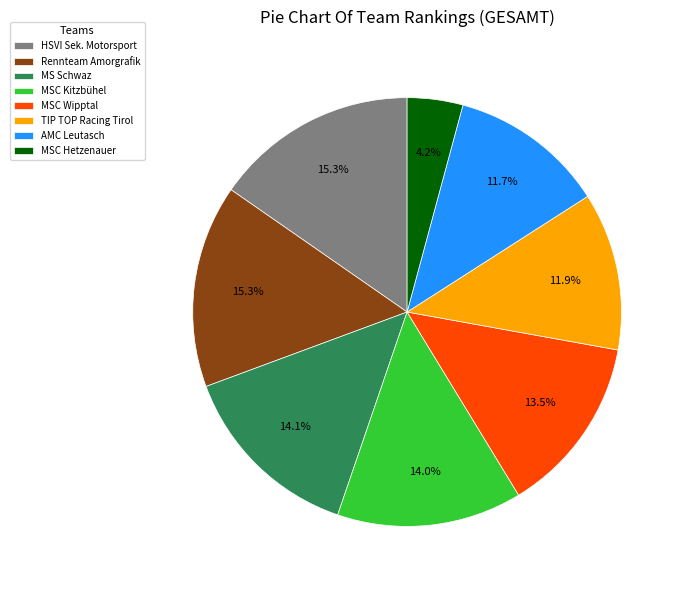

Which category has the smallest portion of the pie?

MSC Hetzenauer